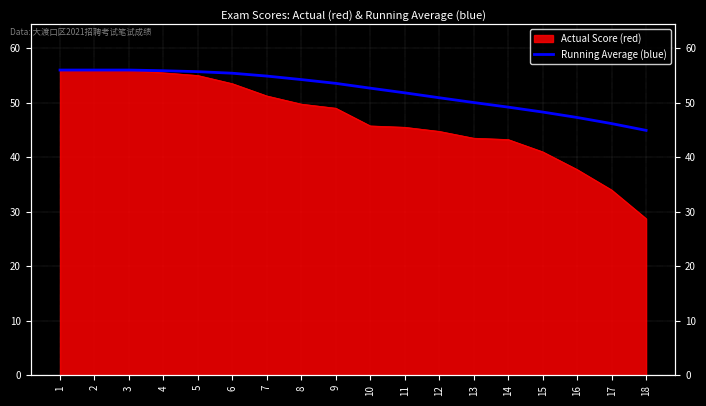

Which category has the lowest value across all series?

18